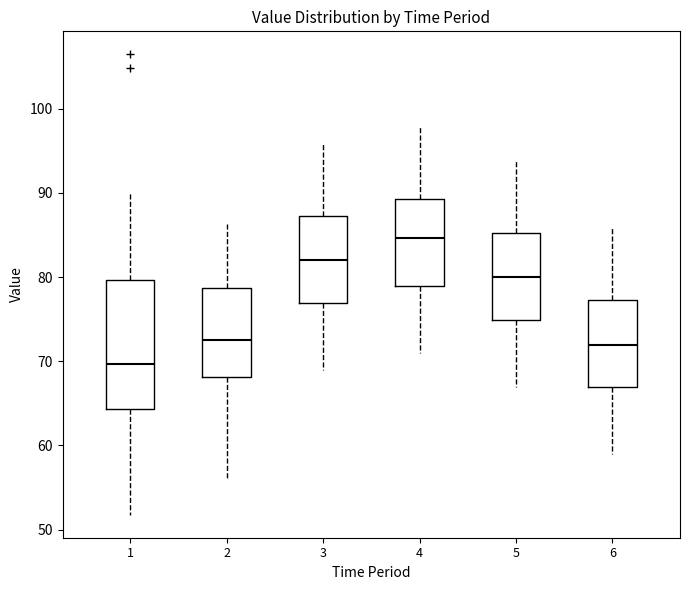

Reading left to right, transcribe this box plot: for each box, give where its median line is, the range the box spans, and where its two whiskers end, as read against the y-axis. The values are not printed on the chart, so give them approximately, as read against the axis.

1: median 70, box 64 to 80, whiskers 52 to 90
2: median 73, box 68 to 79, whiskers 56 to 86
3: median 82, box 77 to 87, whiskers 69 to 96
4: median 85, box 79 to 89, whiskers 71 to 98
5: median 80, box 75 to 85, whiskers 67 to 94
6: median 72, box 67 to 77, whiskers 59 to 86